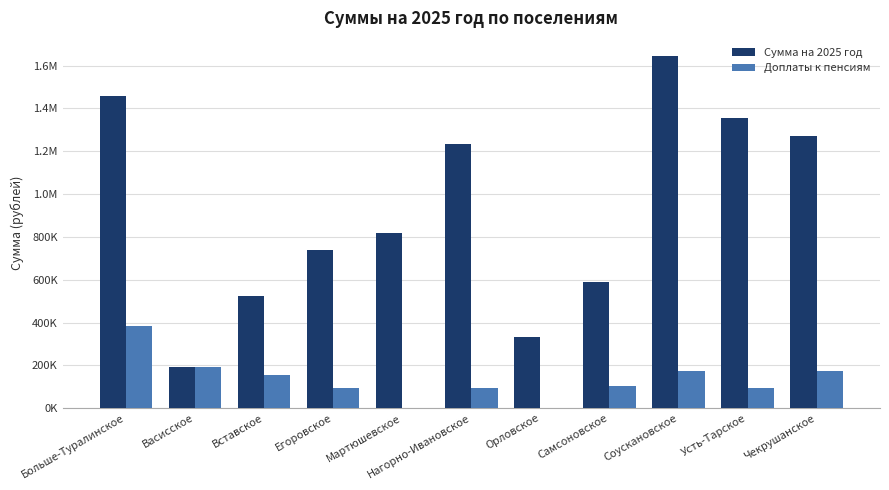

What are all the series names shown in the legend?

Сумма на 2025 год, Доплаты к пенсиям